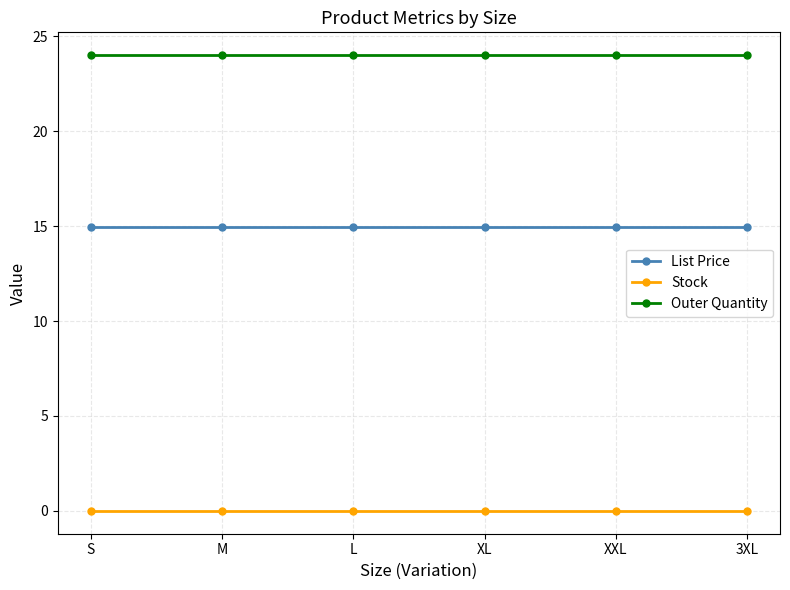

What is the total value across all series at XL?

39.0